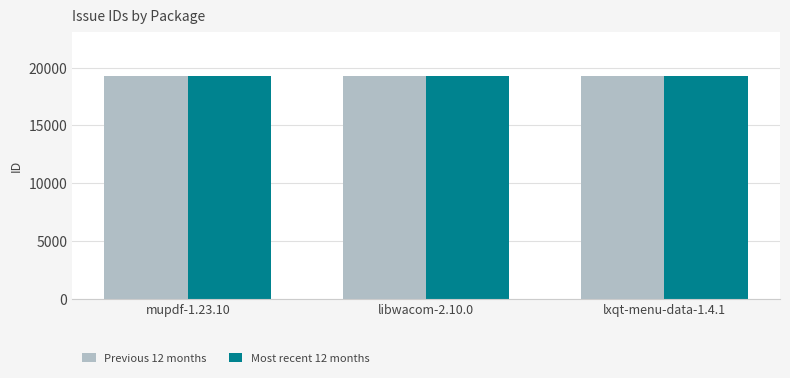

What is the smallest value displayed?

19259